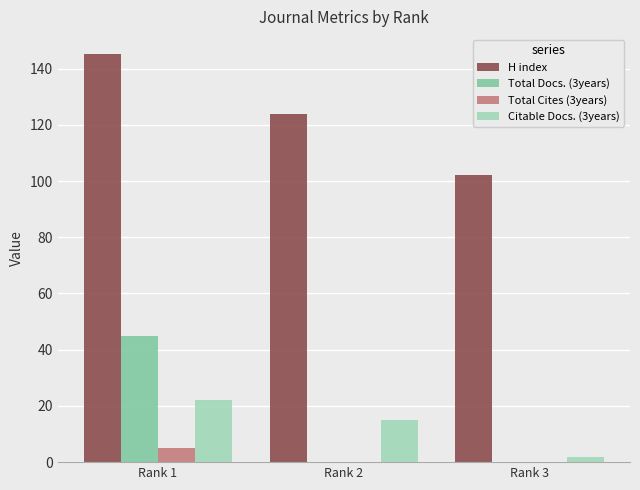

What is the total value across all series at Rank 1?

217